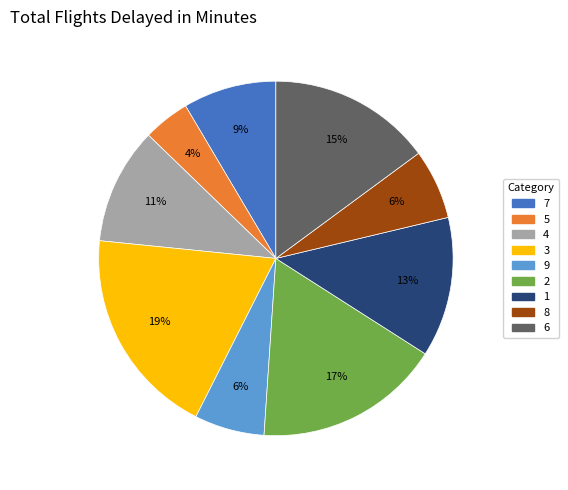

What percentage is the 5 slice, to the nearest percent?

4%